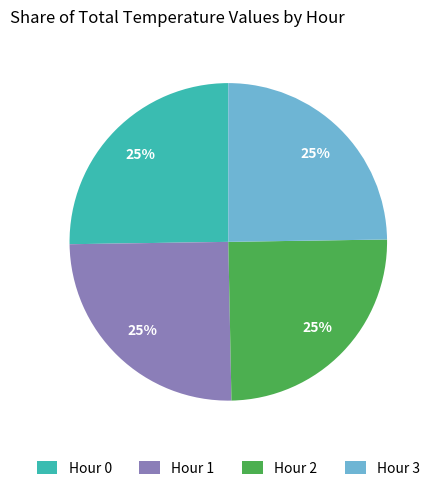

Count the number of slices in the pie.

4